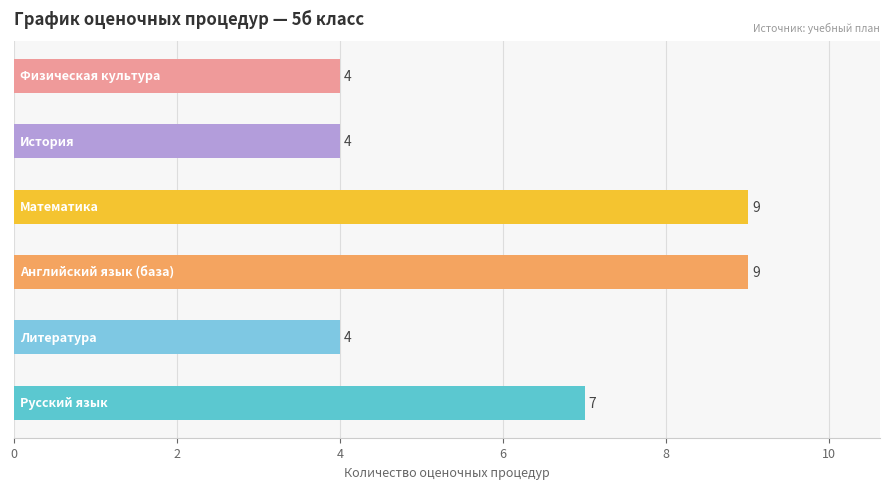

Reading bottom to top, list all the values displayed in this chart.

7	4	9	9	4	4